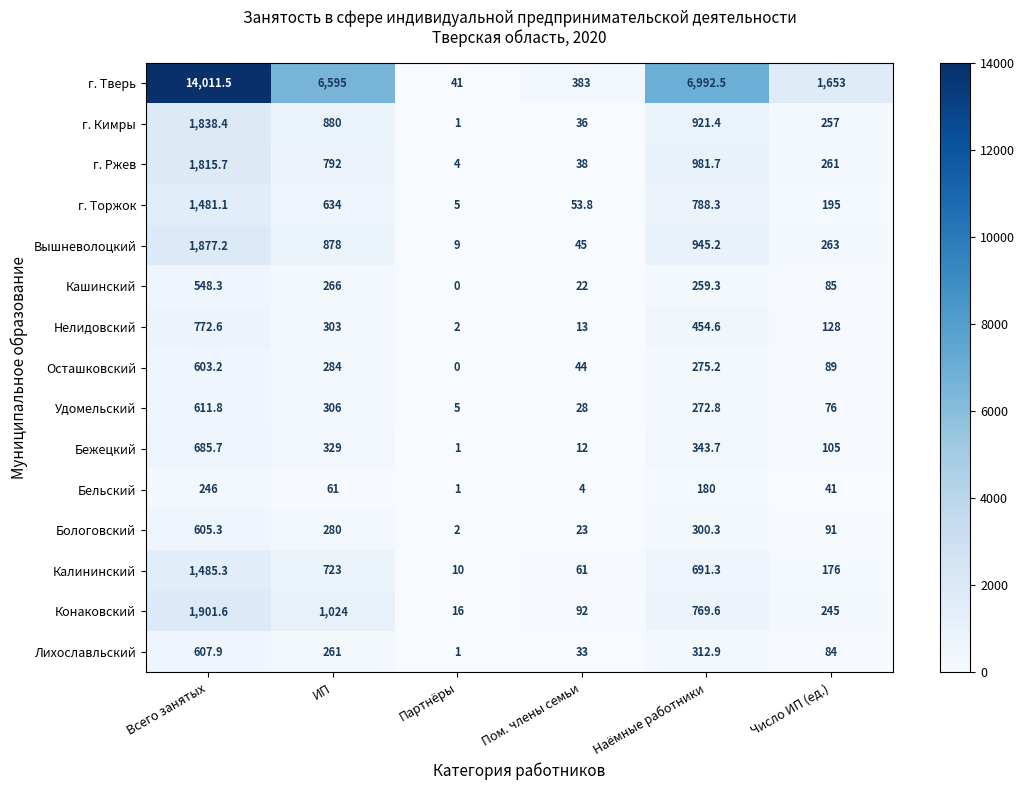

Count the number of categories in the chart.

6